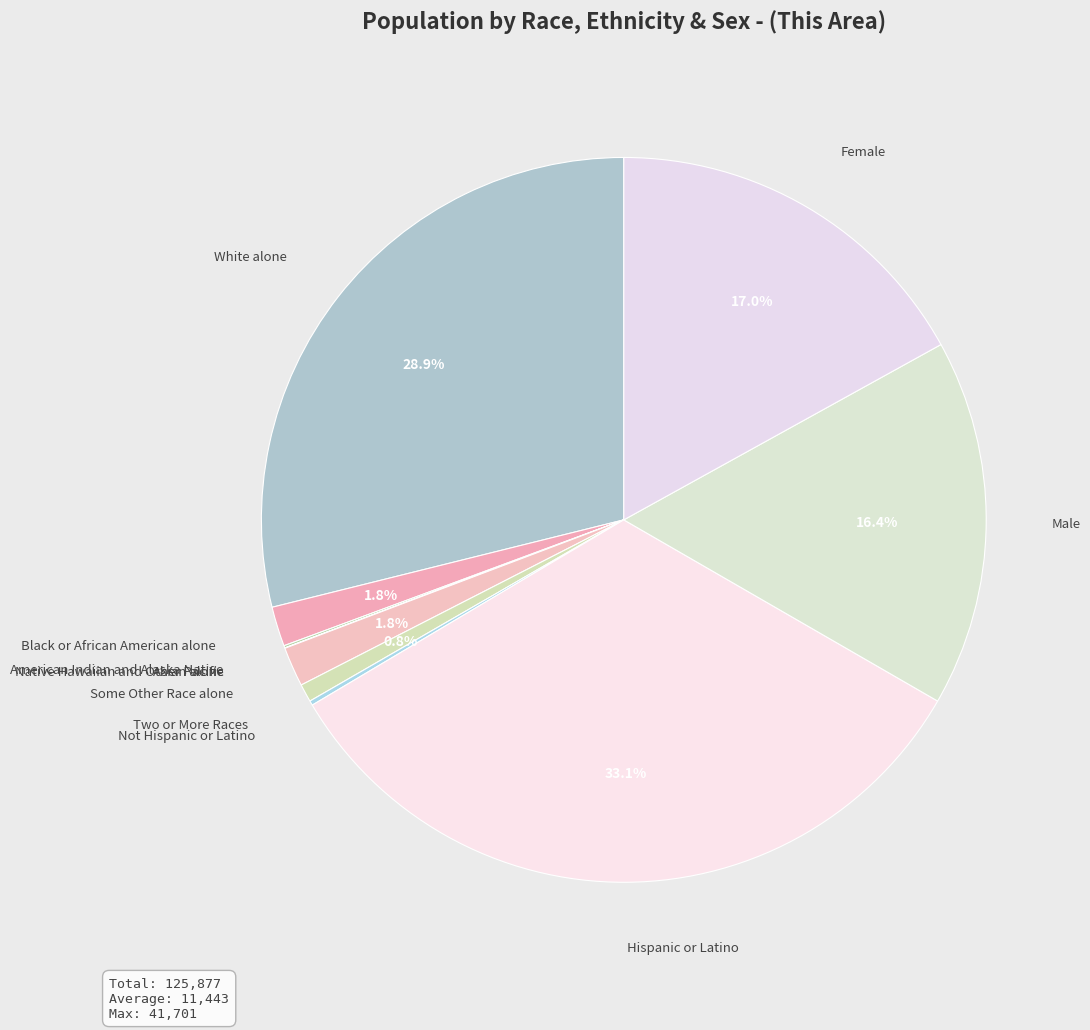

Rank the categories by value from lowest to highest.

Native Hawaiian and Other Pacific, Asian alone, American Indian and Alaska Native, Not Hispanic or Latino, Two or More Races, Some Other Race alone, Black or African American alone, Male, Female, White alone, Hispanic or Latino